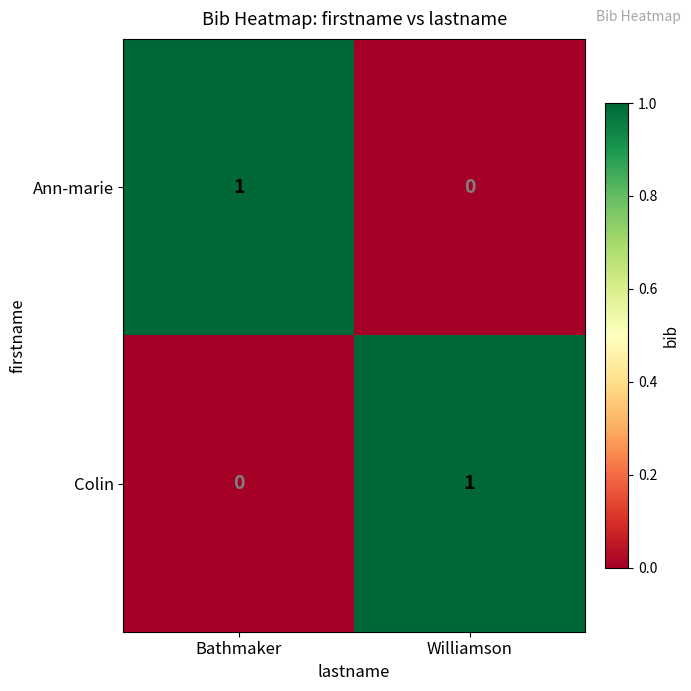

True or false: Colin has a value of 0 at Bathmaker.

True